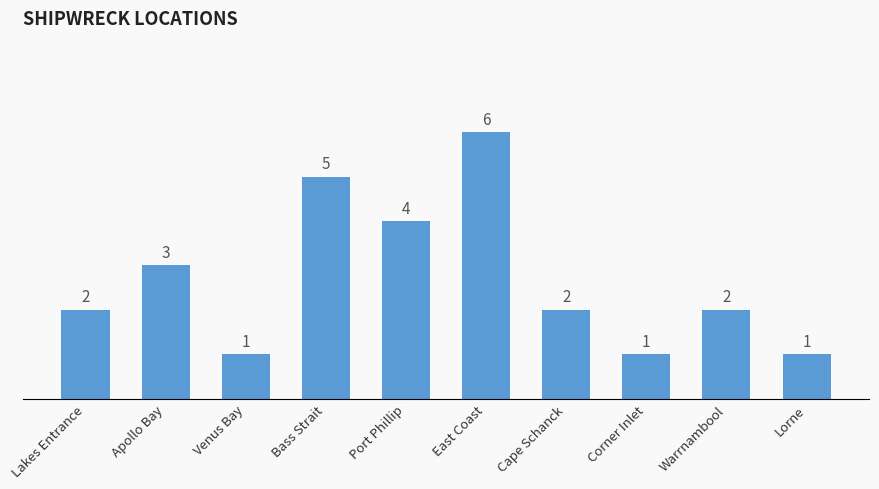

What is the minimum value shown in the chart?

1